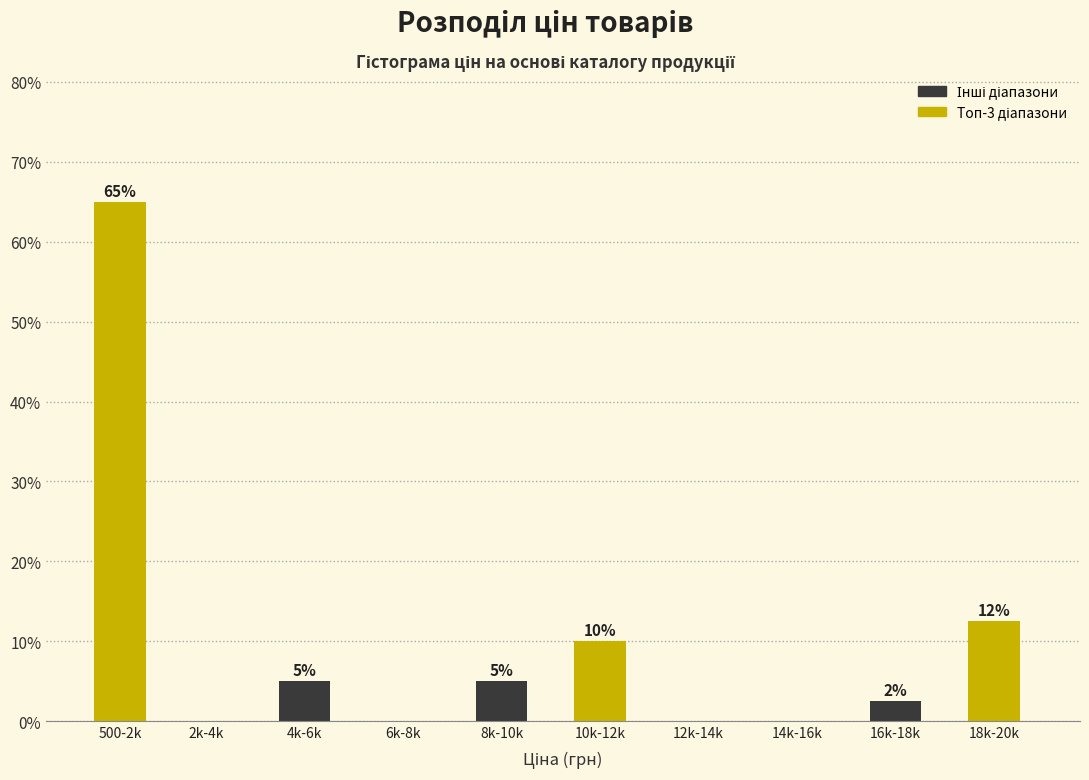

The value at 4k-6k is 5.0. True or false?

True